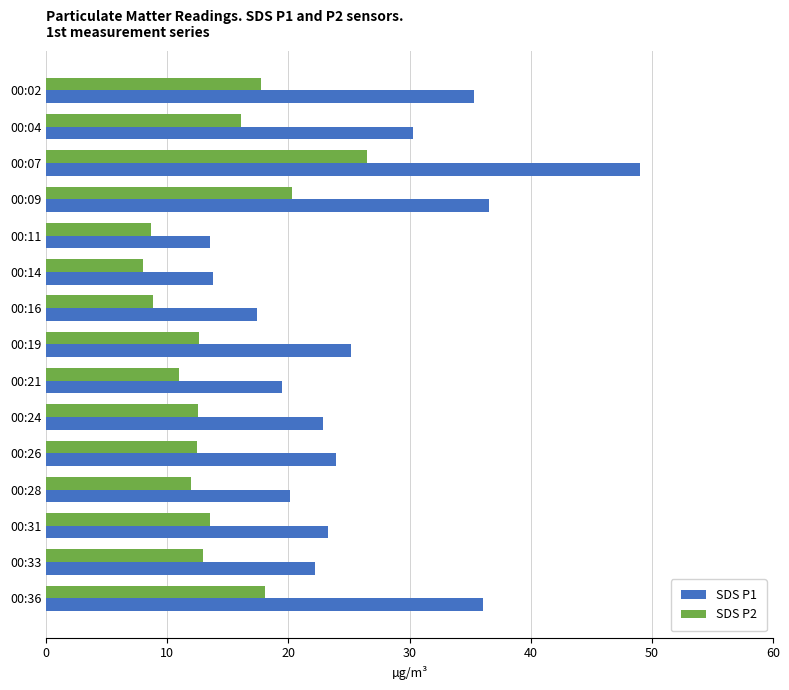

What are all the series names shown in the legend?

SDS P1, SDS P2